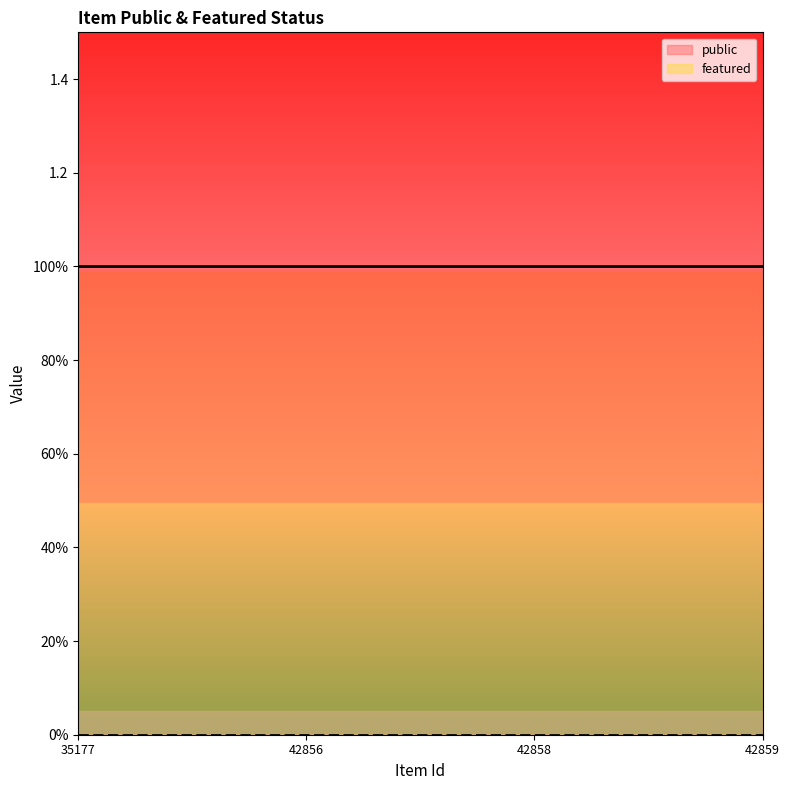

Reading left to right, list all the values displayed in this chart.

public: 1	1	1	1
featured: 0	0	0	0